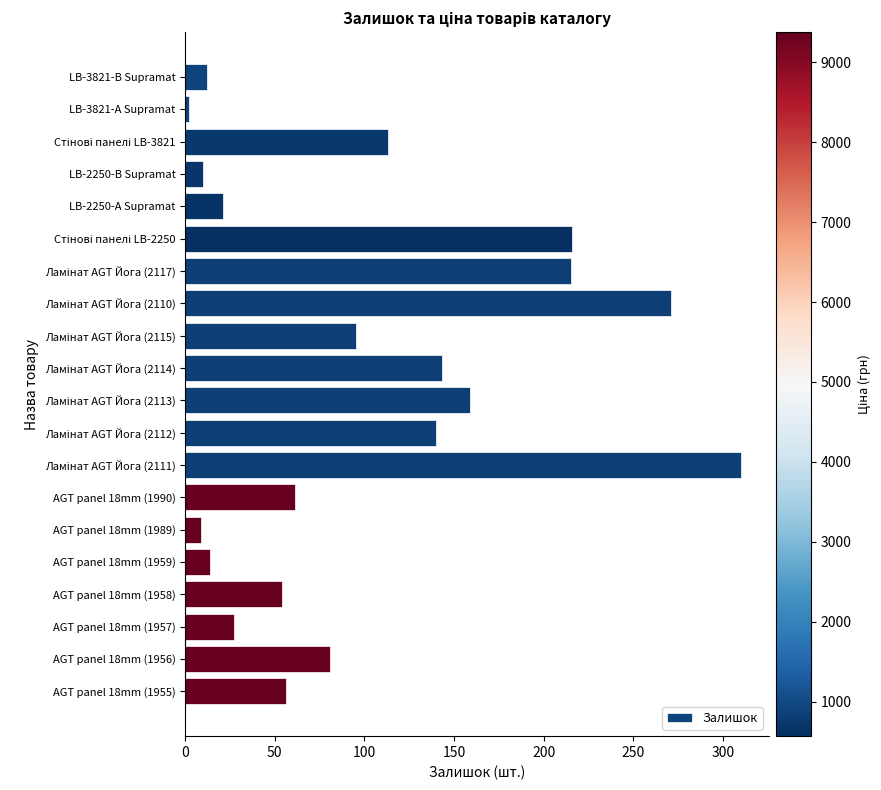

What is the average value?

100